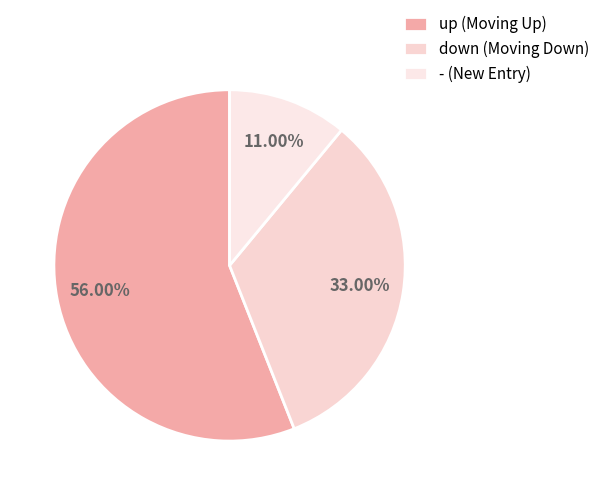

True or false: down accounts for 20% of the total.

False